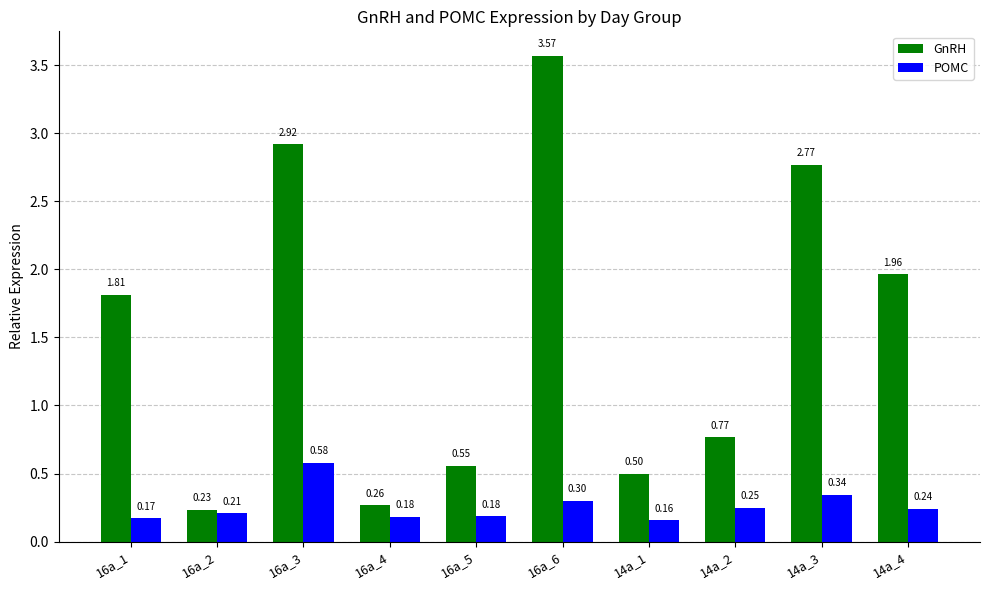

List the series in order of their peak value, lowest first.

POMC, GnRH